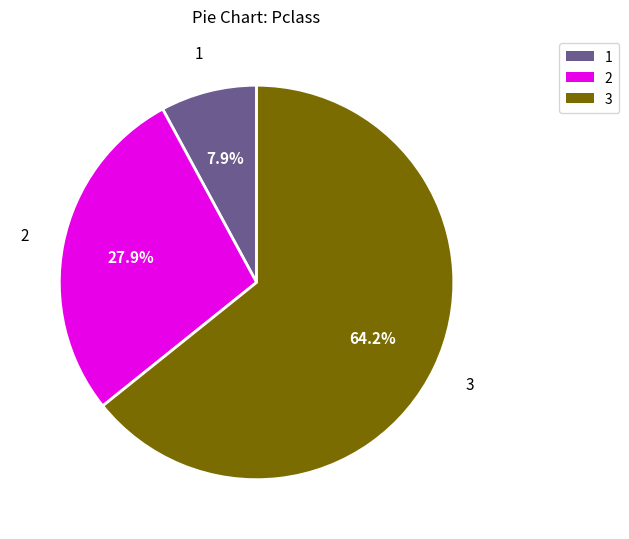

How much of the chart is everything except 2?

72.1%